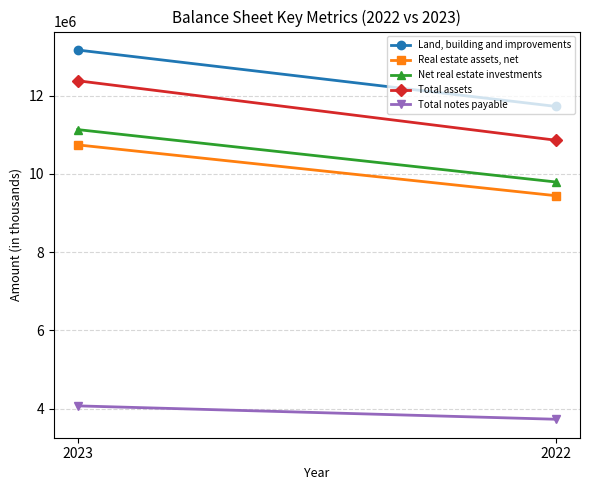

Count the Net real estate investments values in the range 9792581 to 11132707.

2